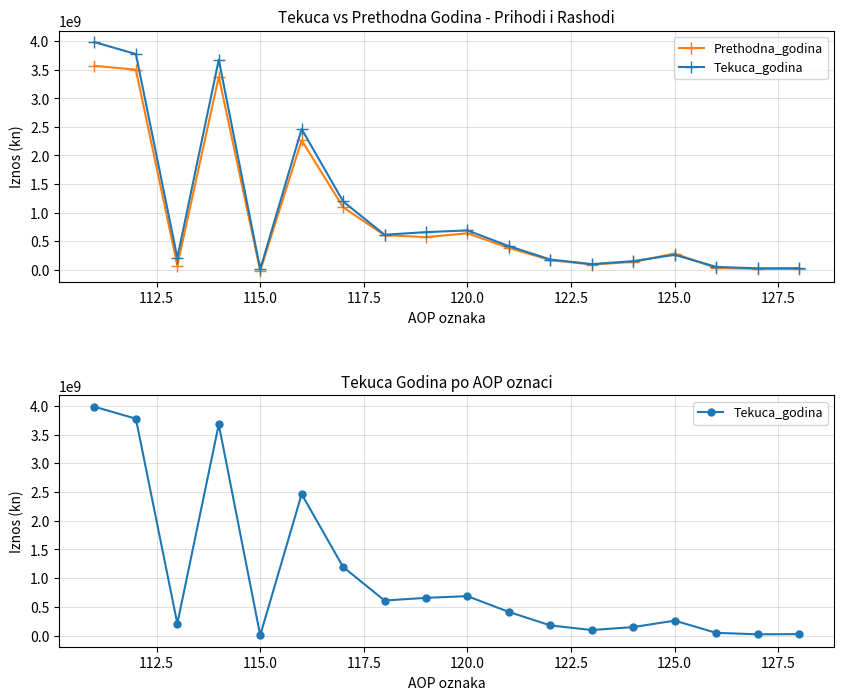

List the series in order of their peak value, lowest first.

Prethodna_godina, Tekuca_godina